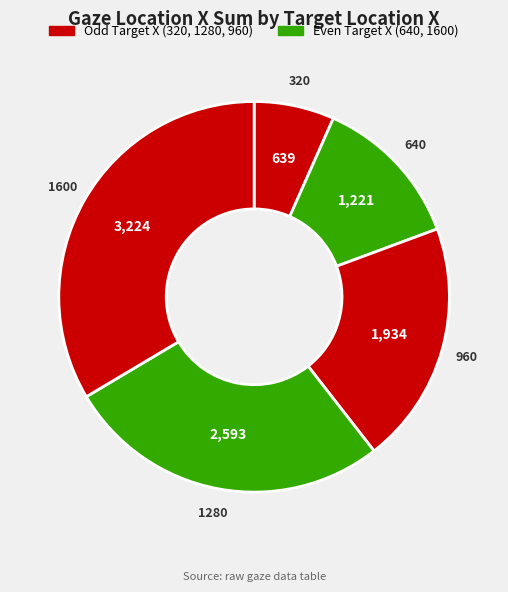

Rank the categories by value from highest to lowest.

1600, 1280, 960, 640, 320